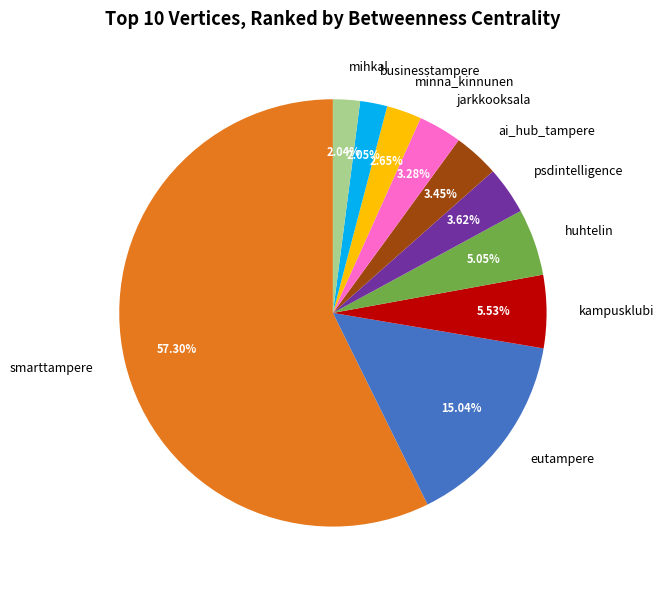

To the nearest percent, what is the difference between the minna_kinnunen and kampusklubi slice percentages?

3%